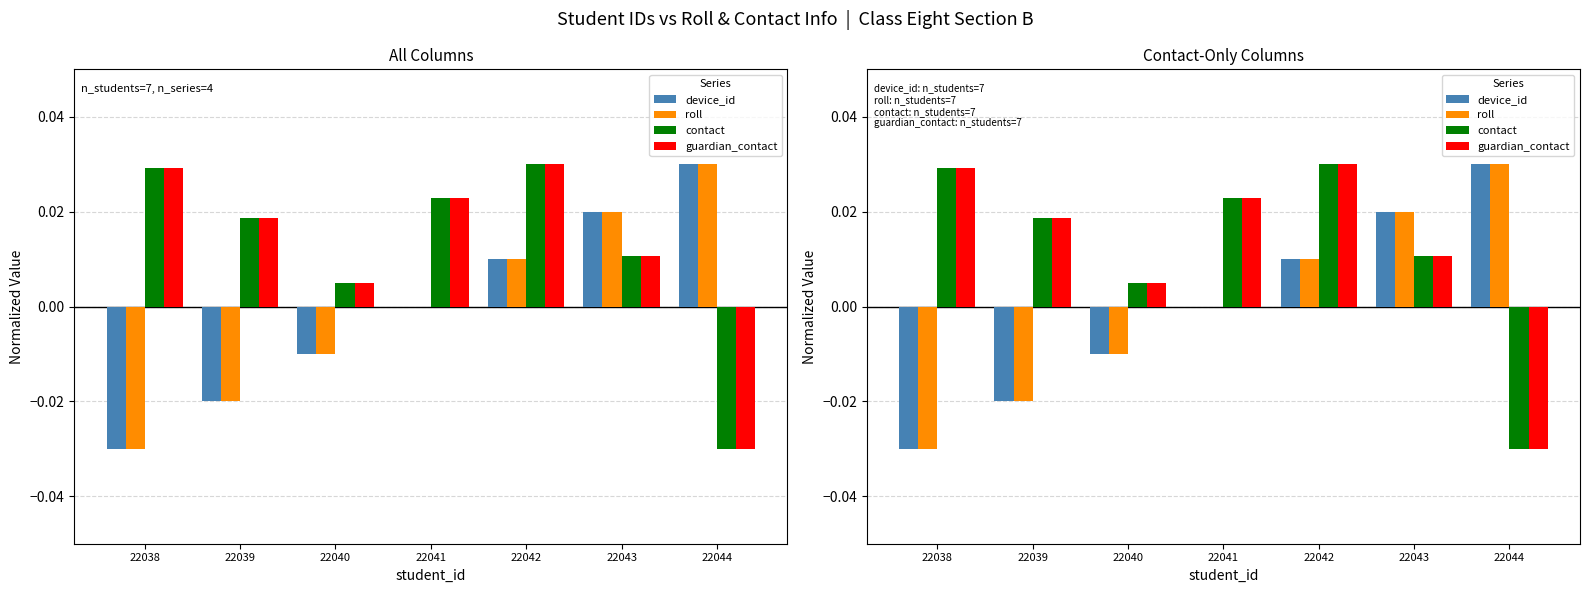

Are the bars horizontal?

No